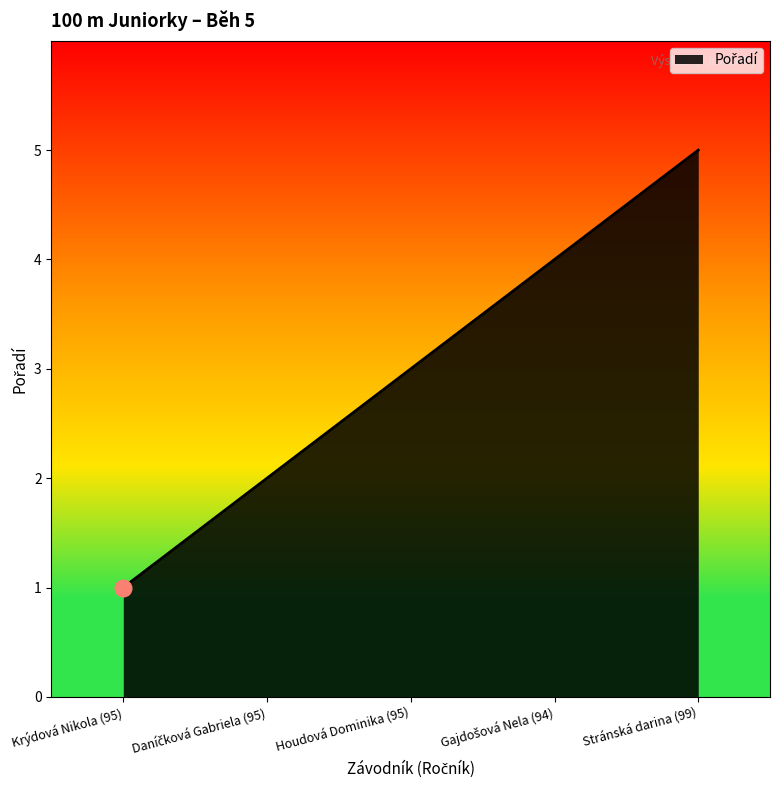

The chart shows a value of 1 at Stránská darina (99). True or false?

False